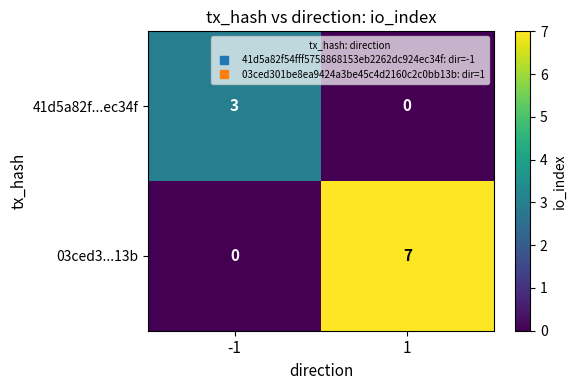

List the series in order of their peak value, lowest first.

41d5a82f...ec34f, 03ced3...13b